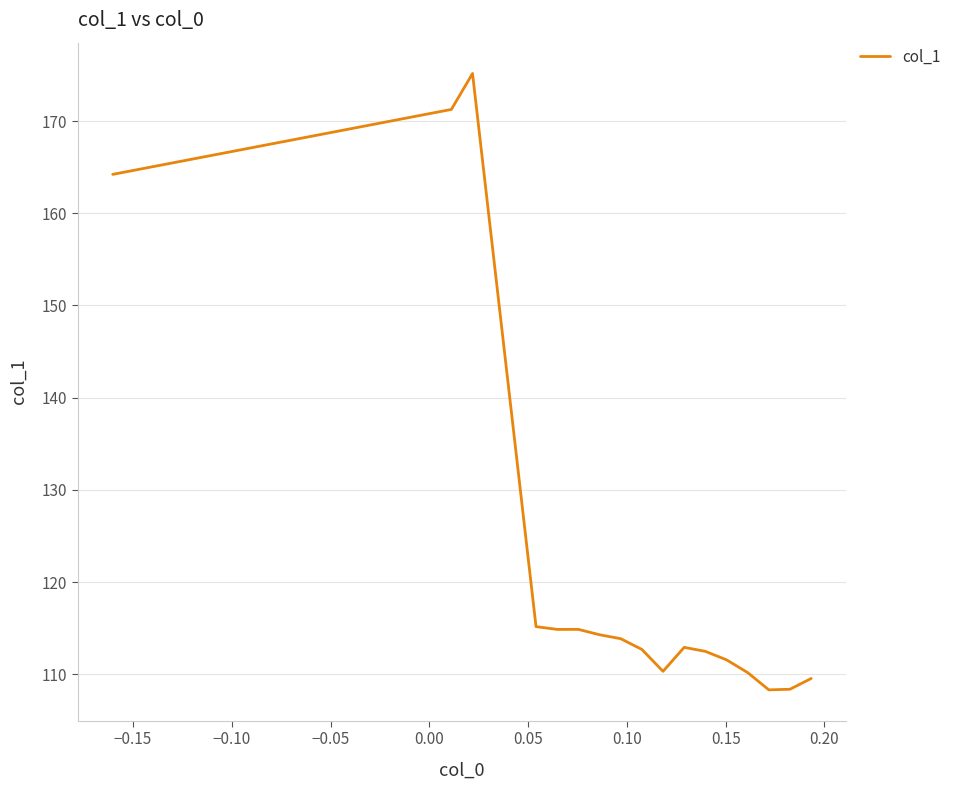

What is the difference between the maximum and minimum values?

66.8